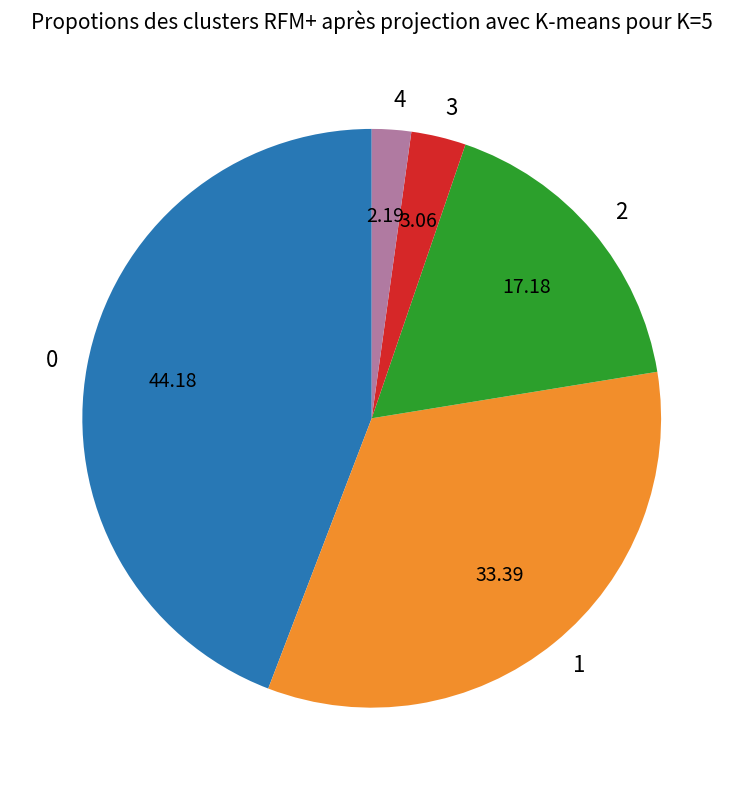

Rank the categories by value from lowest to highest.

4, 3, 2, 1, 0